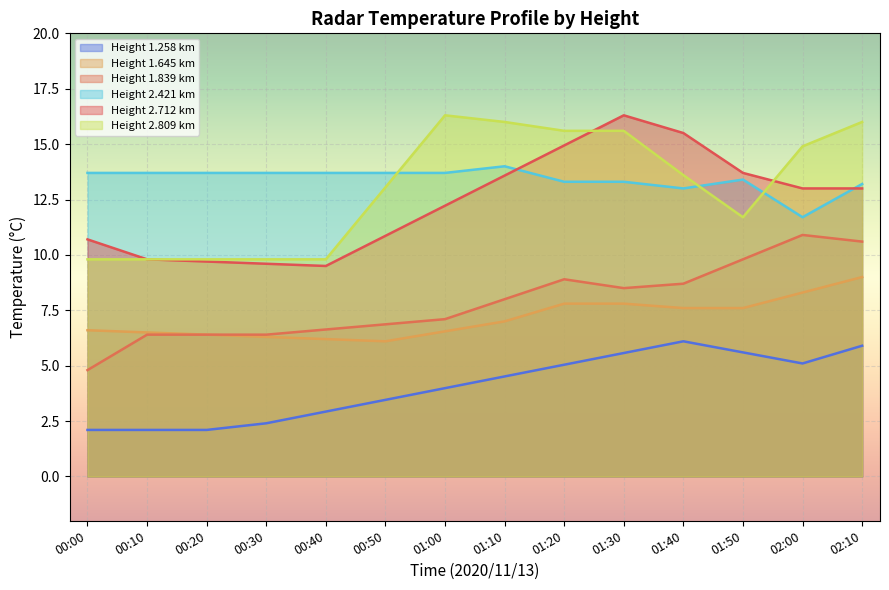

True or false: Height 2.712 km and Height 1.645 km cross at least once.

False